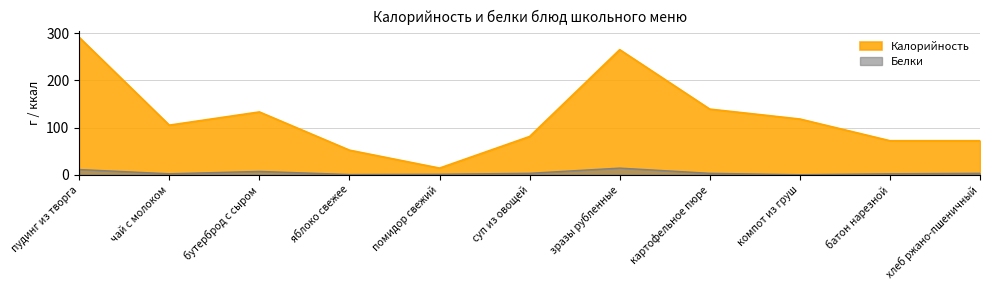

How many lines are shown in the chart?

2